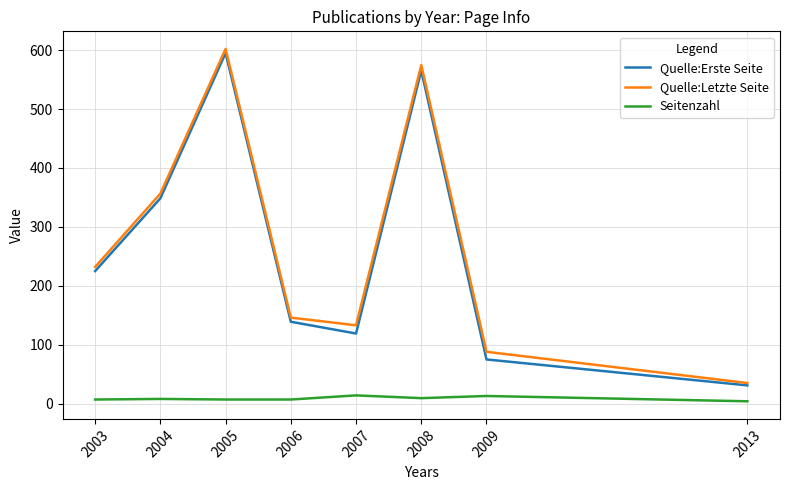

At how many categories does at least one series exceed 484?

2